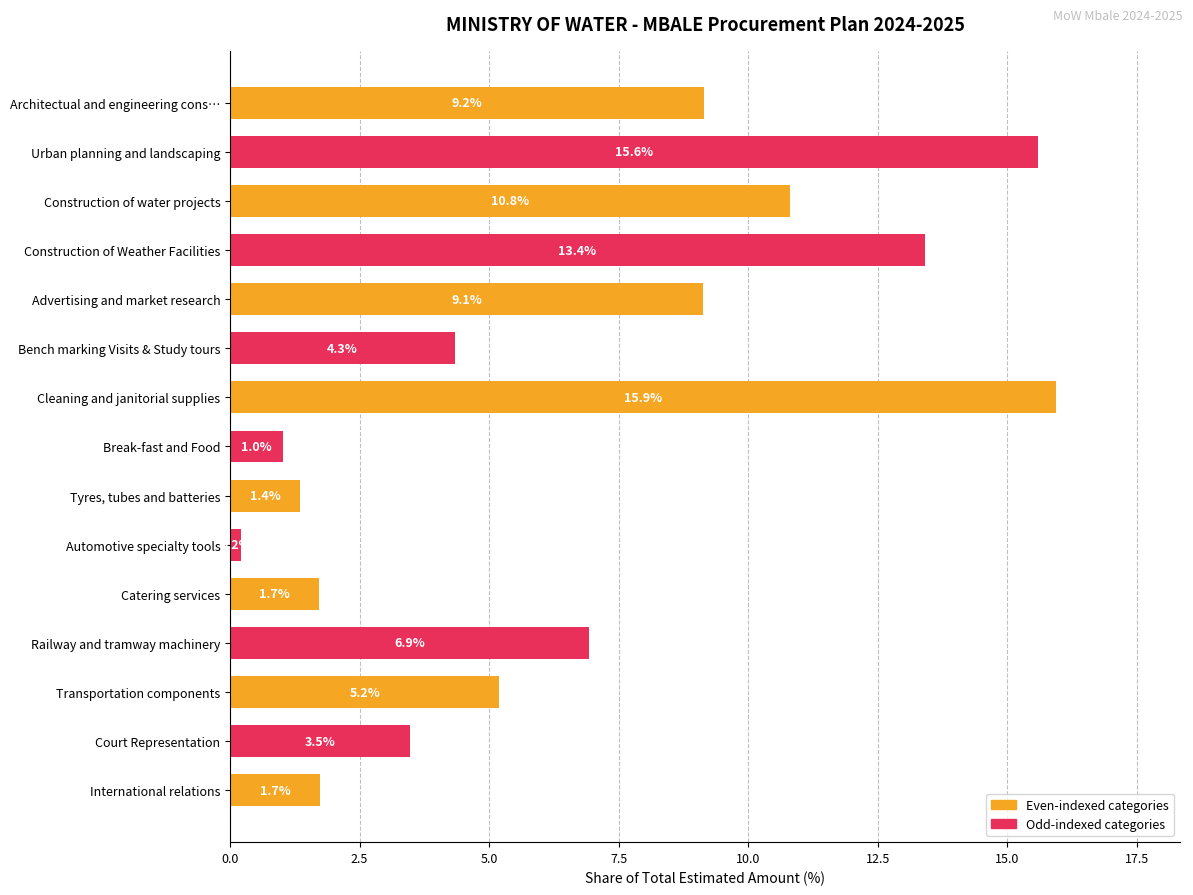

What is the label of the 3rd bar from the bottom?

Transportation components